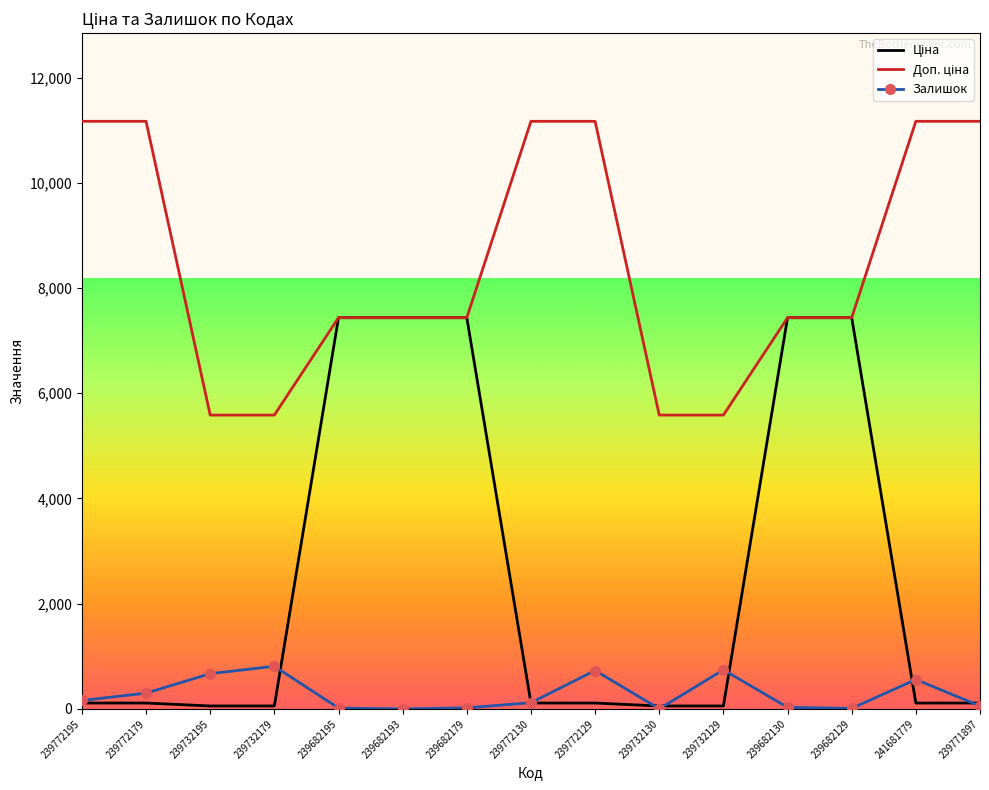

In Залишок, how many points are higher than both neighbors (excluding endpoints)?

4